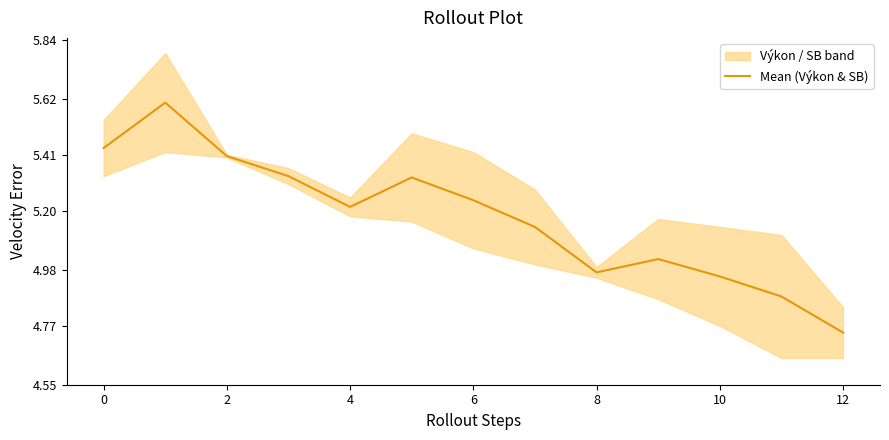

What is the highest value of the Mean (Výkon & SB) series?

5.6